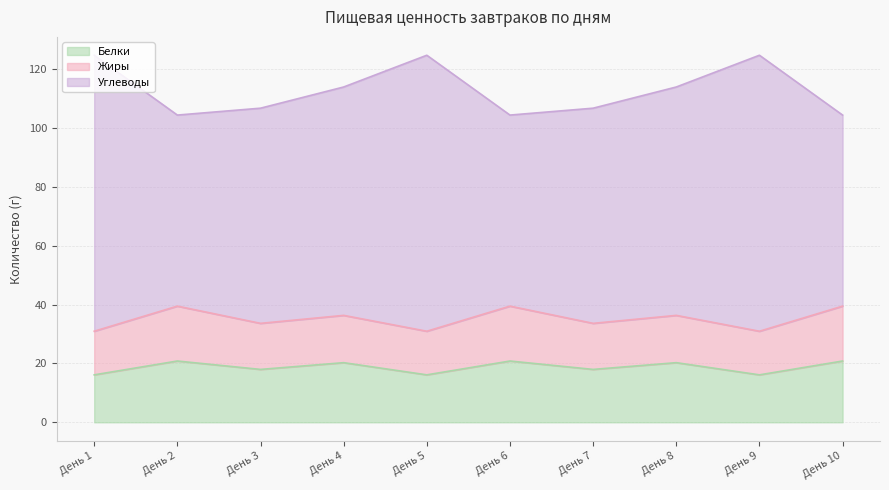

Which series changed the most between День 5 and День 7?

Углеводы